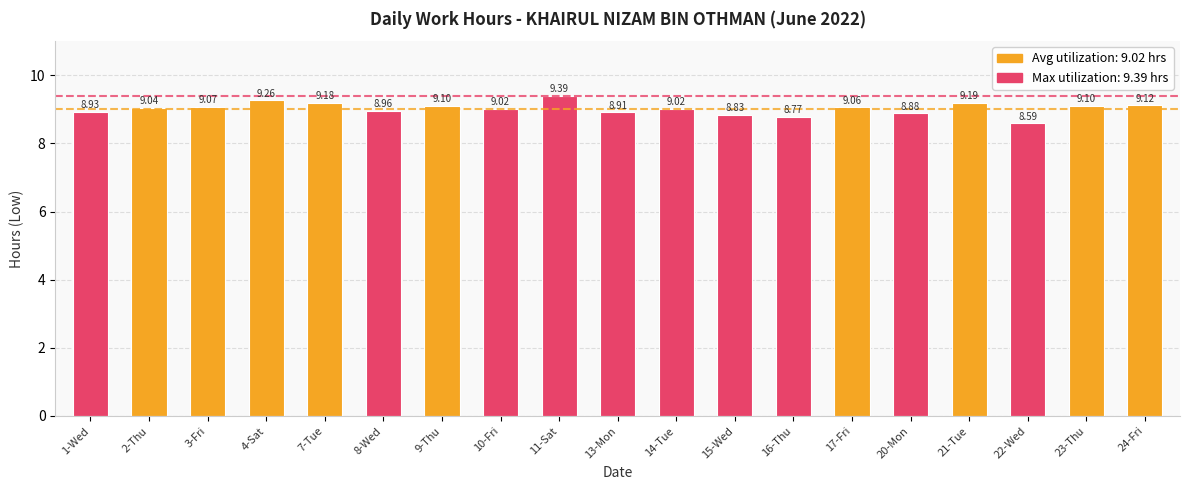

What is the difference between the maximum and second lowest values?

0.6